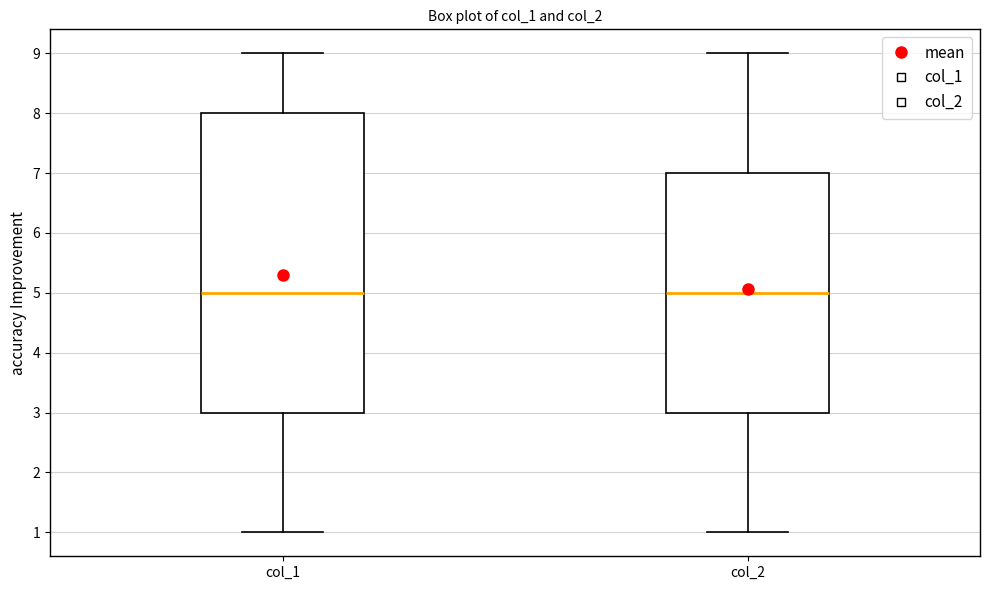

Which box is the tallest, from its lower edge to its upper edge?

col_1